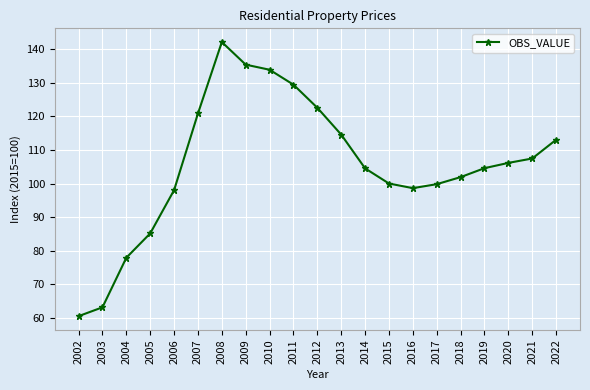

Where is the first local minimum?

2016